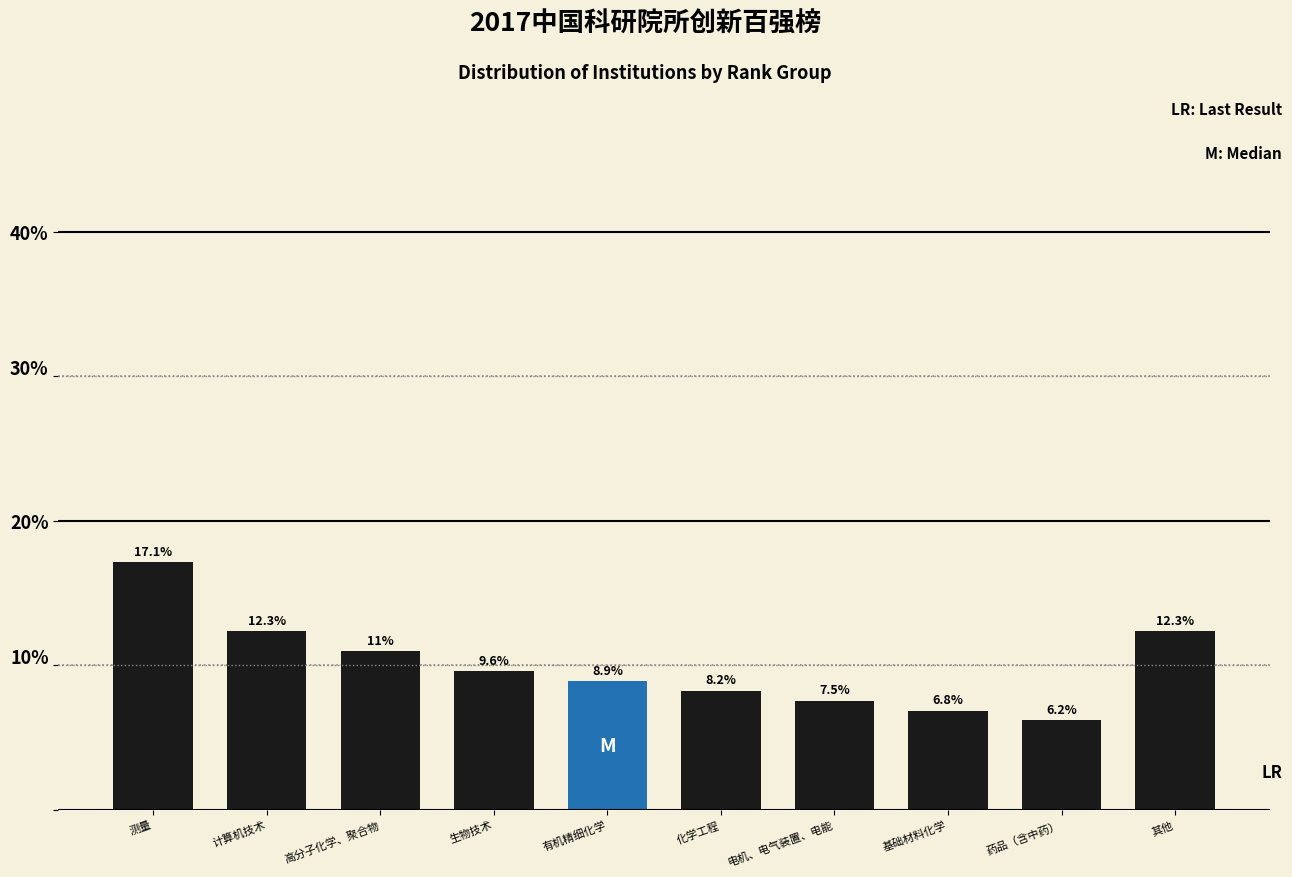

Reading right to left, transcribe all the data shown in this chart.

其他=12.3	药品（含中药）=6.2	基础材料化学=6.8	电机、电气装置、电能=7.5	化学工程=8.2	有机精细化学=8.9	生物技术=9.6	高分子化学、聚合物=11.0	计算机技术=12.3	测量=17.1